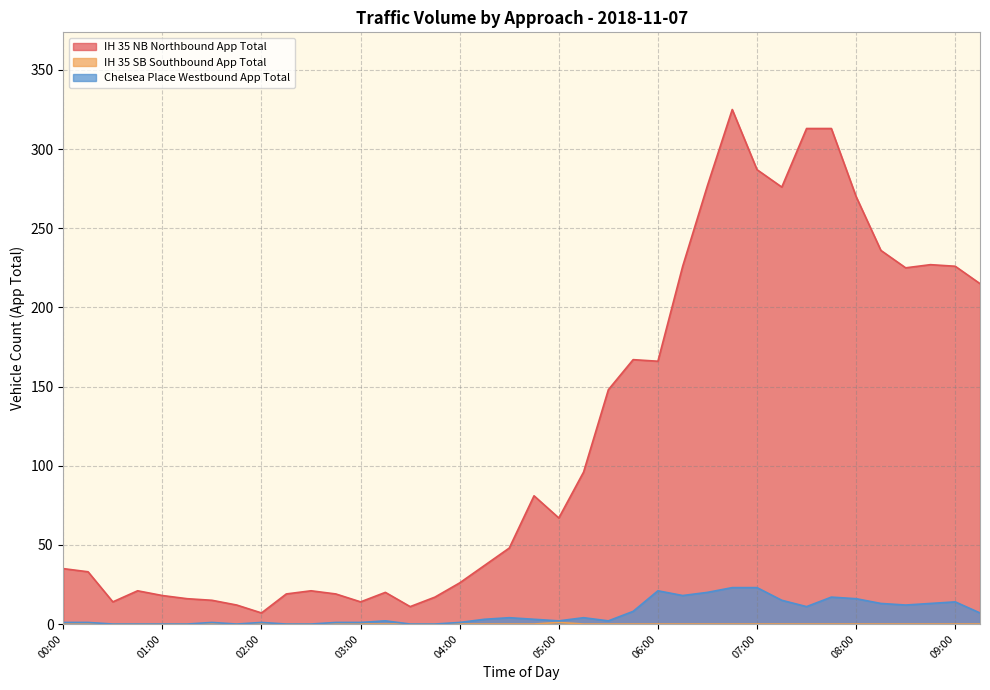

Which has a higher value, 05:00 or 03:45?

05:00